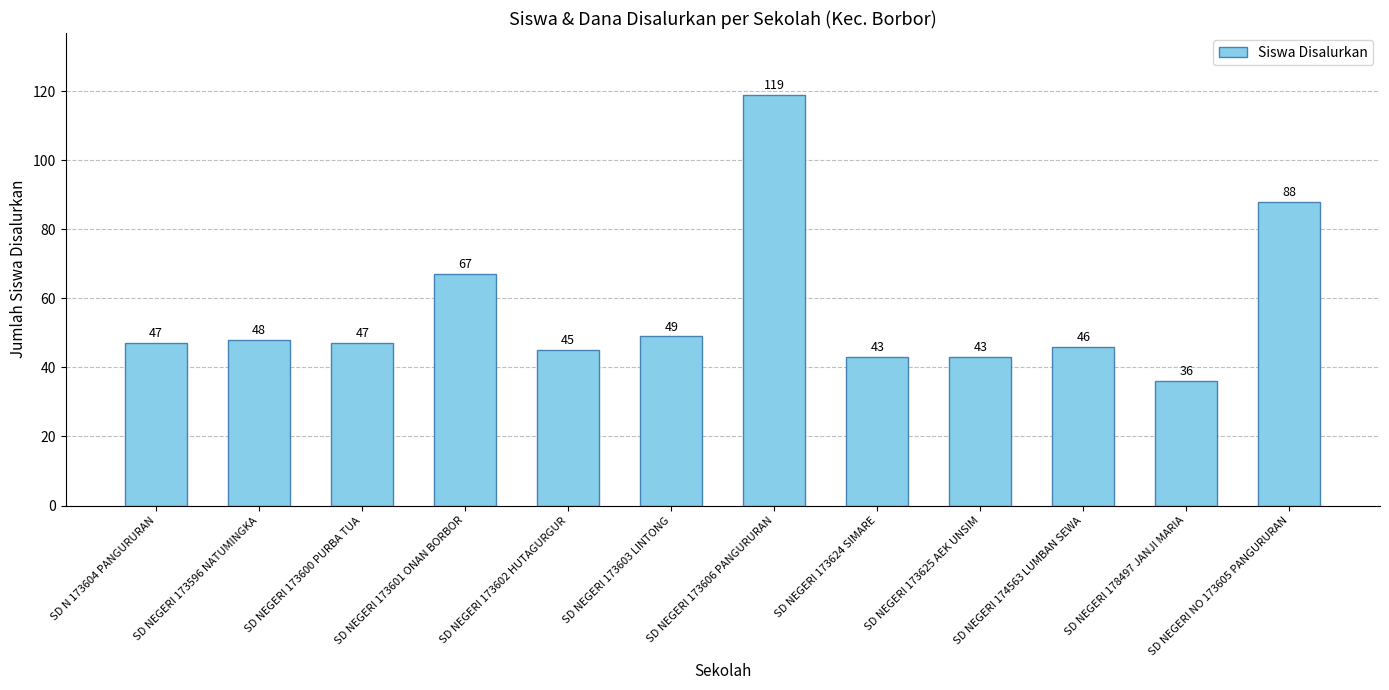

What is the ratio of the value at SD NEGERI 173600 PURBA TUA to the value at SD NEGERI 173603 LINTONG?

1.0